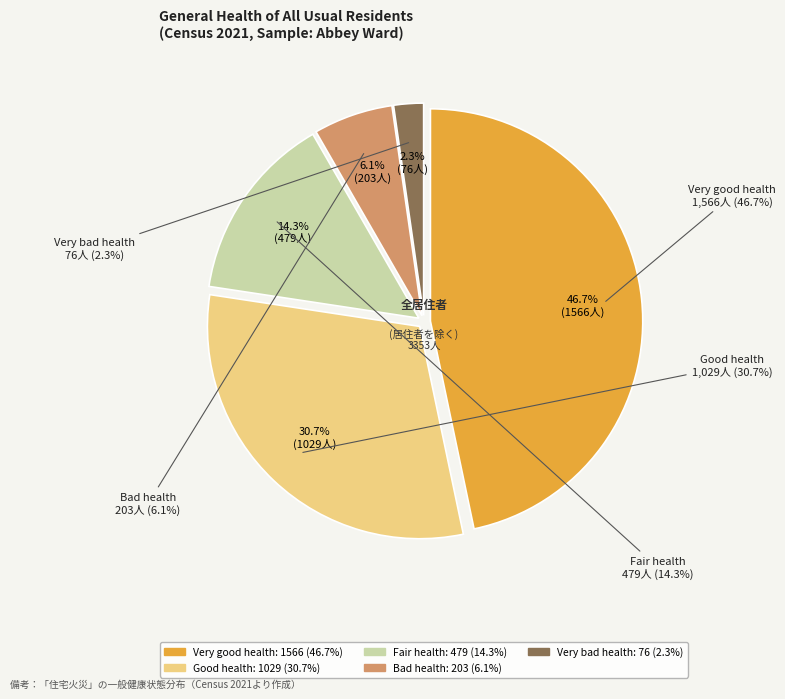

Approximately how many times larger is the value at Very bad health compared to Good health?

0.1